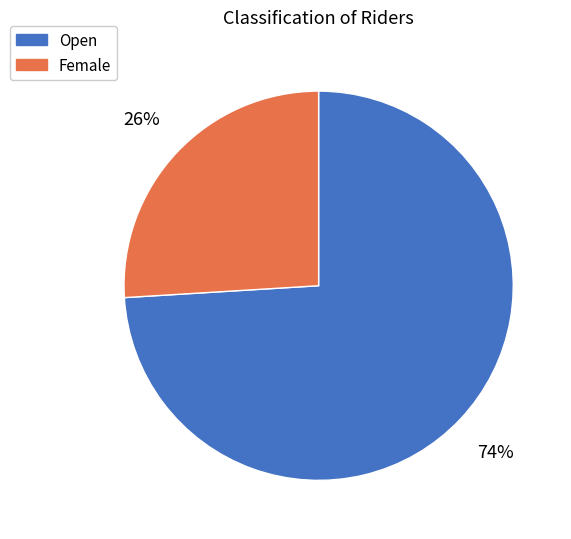

Which slice represents more than half of the pie?

Open